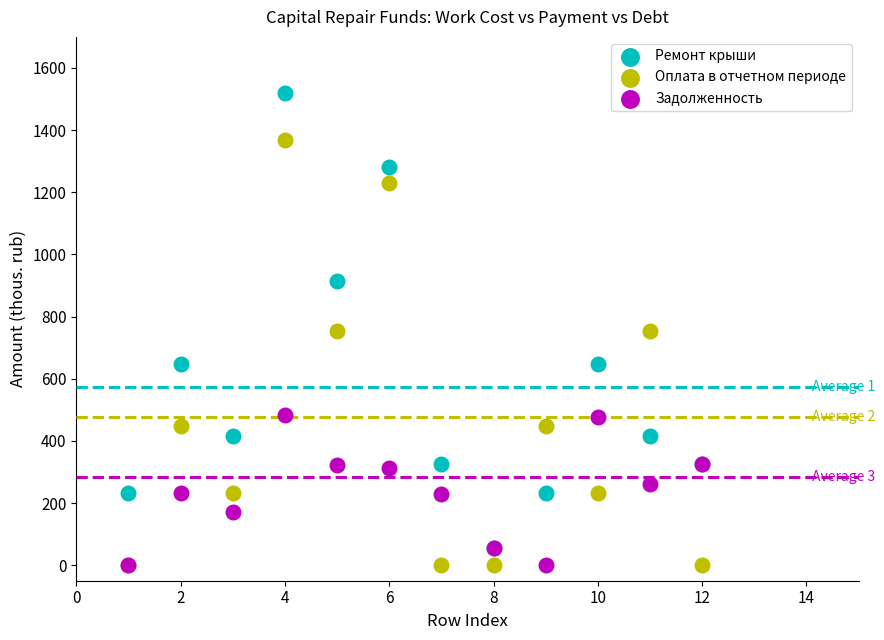

Which series has the largest Y range (max minus min)?

Ремонт крыши